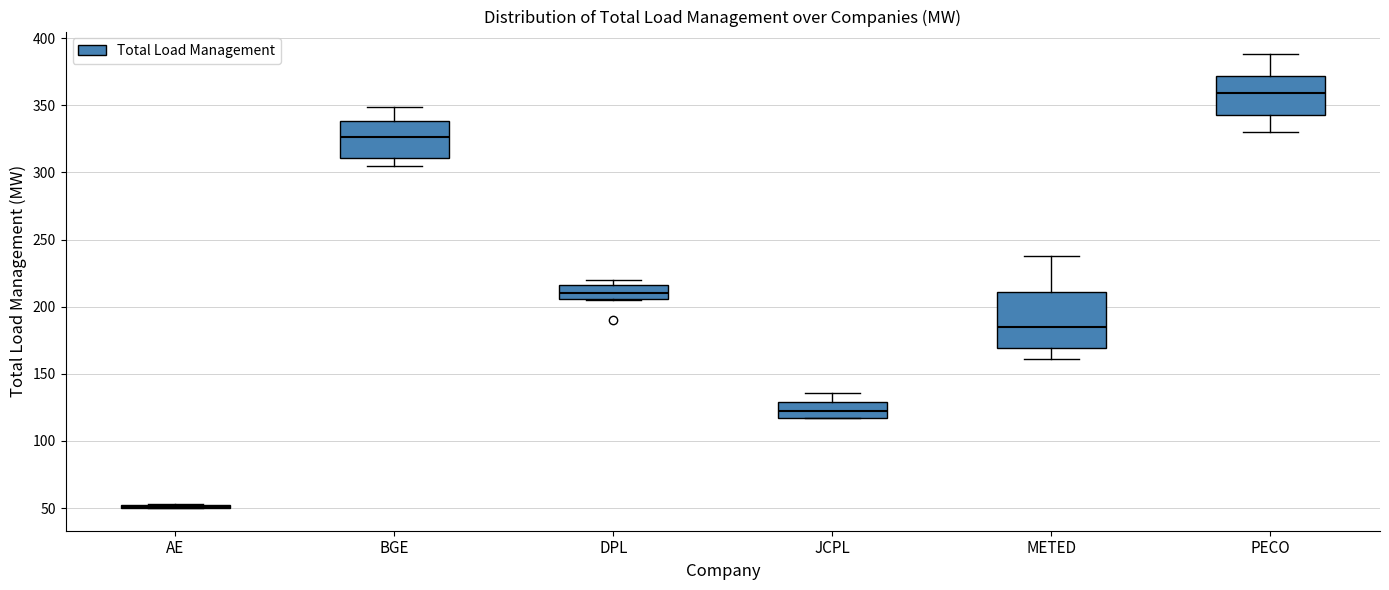

Reading left to right, read every box against the y-axis: the position of its median line, the range the box covers, and the ends of its whiskers. The values are not printed on the chart, so give them approximately, as read against the axis.

AE: box collapsed to a line at 50, whiskers 50 to 55
BGE: median 325, box 310 to 340, whiskers 305 to 350
DPL: median 210, box 205 to 215, whiskers 205 to 220
JCPL: median 120, box 115 to 130, whiskers 115 to 135
METED: median 185, box 170 to 210, whiskers 160 to 240
PECO: median 360, box 345 to 370, whiskers 330 to 390